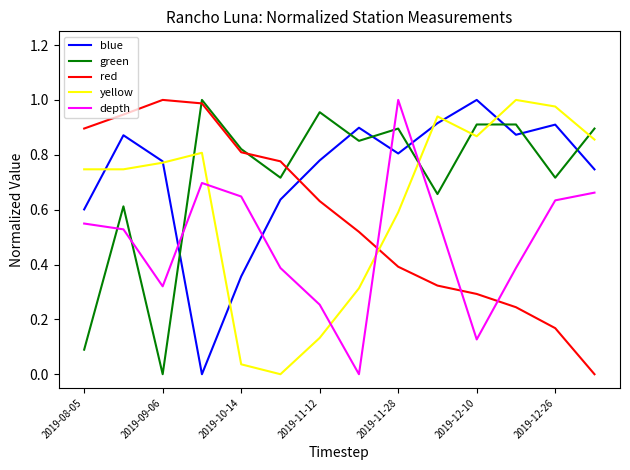

Does the chart display data point markers on the line(s)?

No